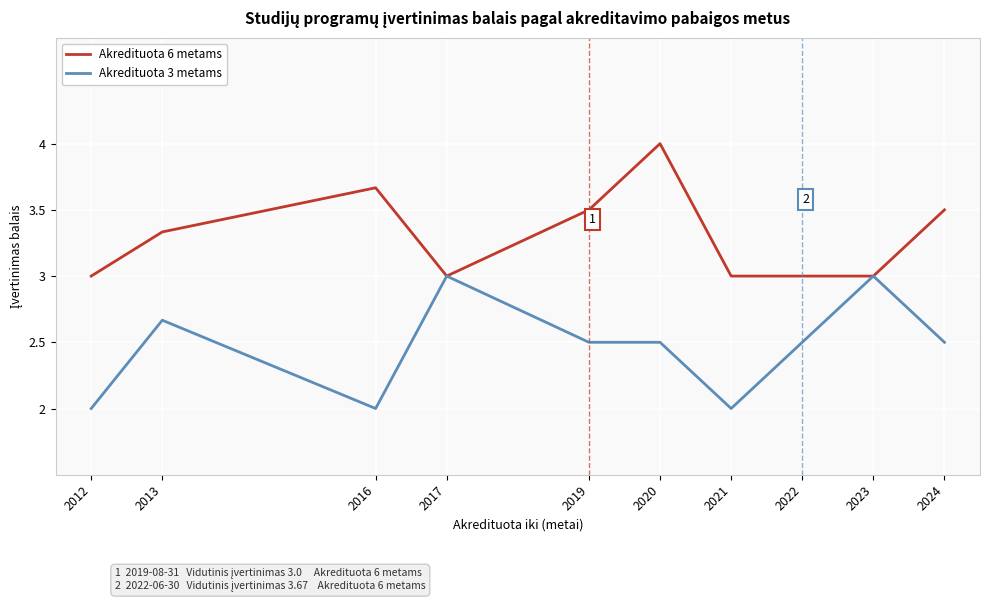

How many Akredituota 6 metams values are between 3 and 4?

10